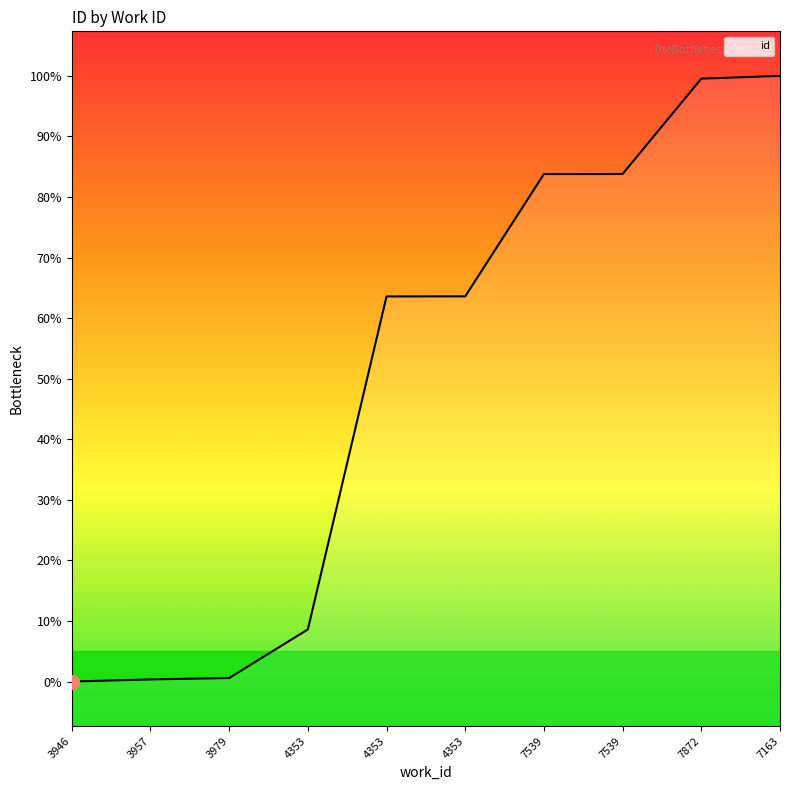

Does the chart display data point markers on the line(s)?

No